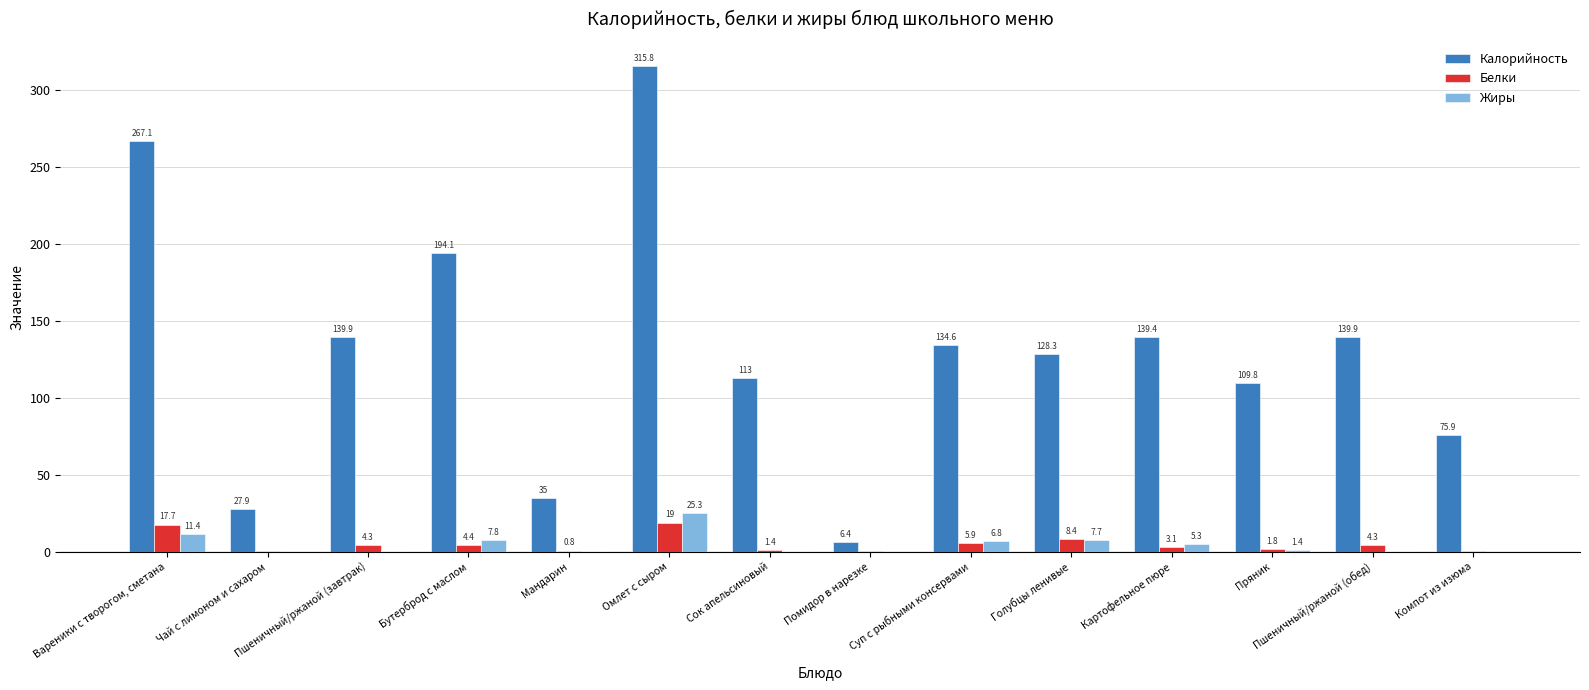

Read the Калорийность value at Бутерброд с маслом.

194.1